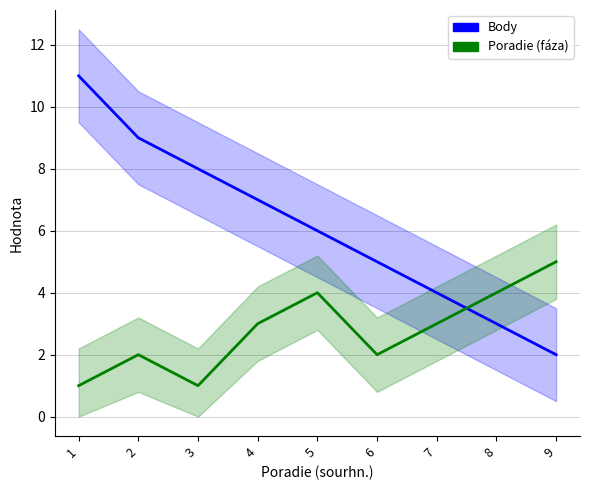

What is the sum of all Body values?

55